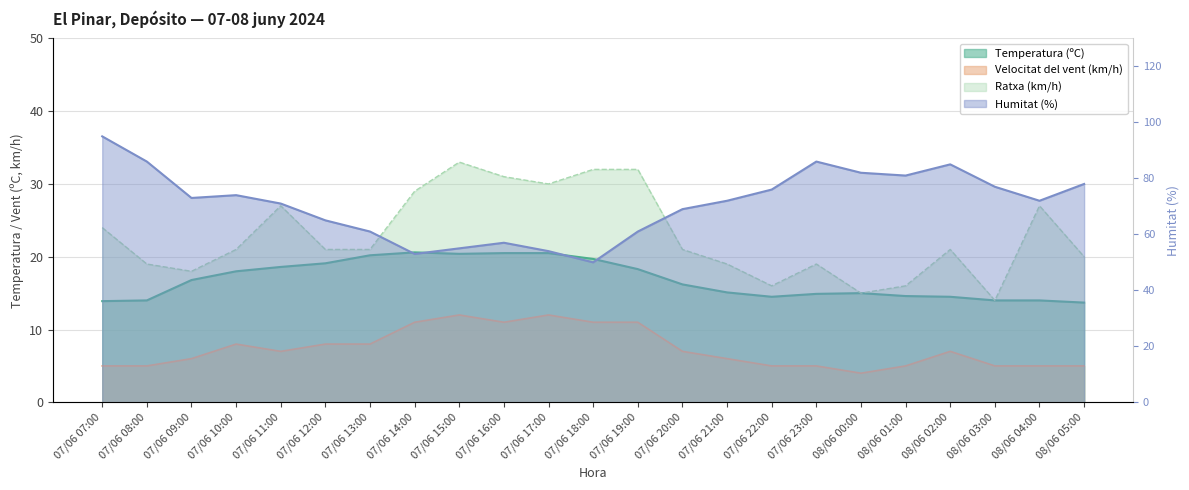

Which series has the largest range (max minus min)?

Humitat (%)